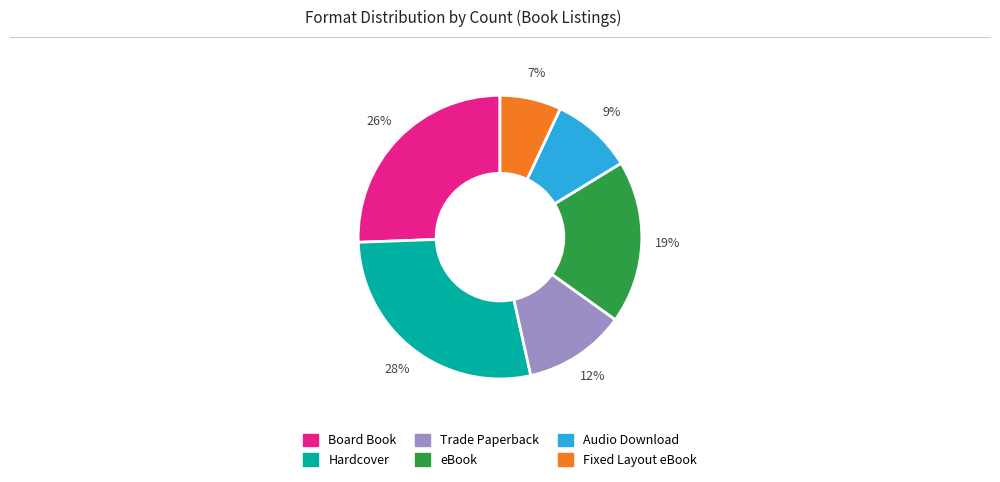

The Board Book slice represents 26% of the pie. True or false?

True